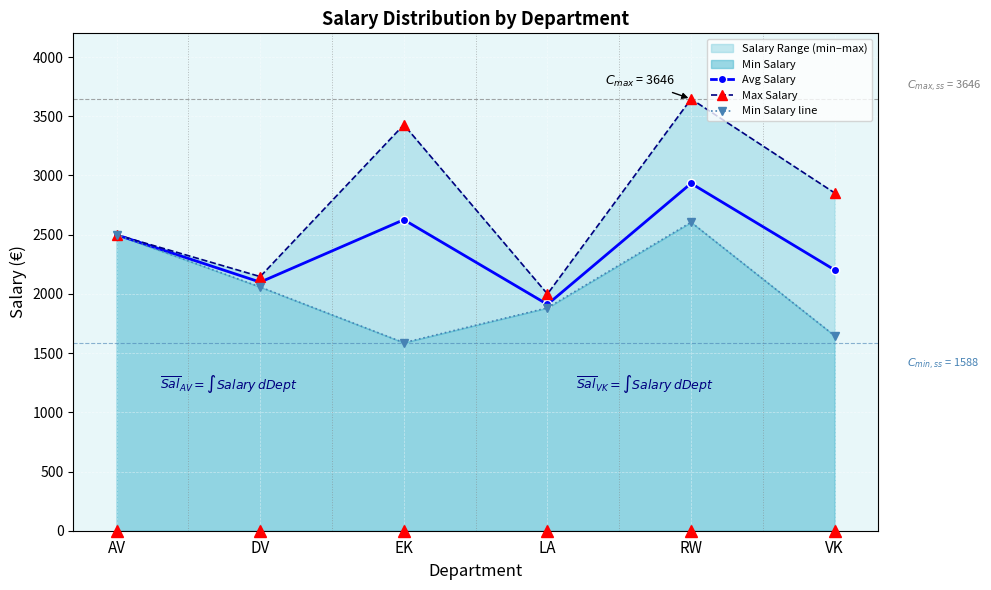

At how many categories does at least one series exceed 3375?

2